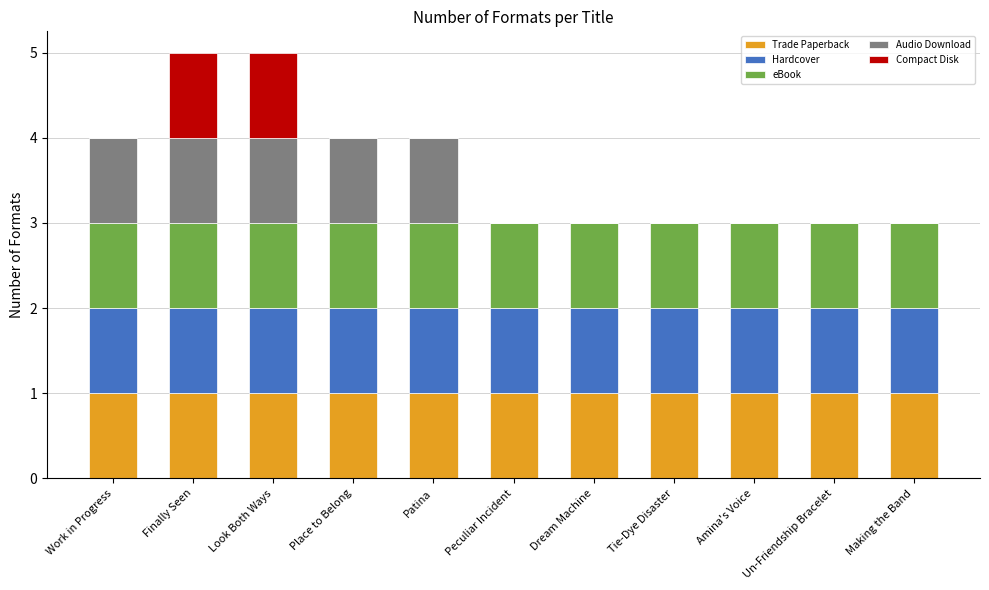

True or false: Trade Paperback has a value of 0 at Un-Friendship Bracelet.

False